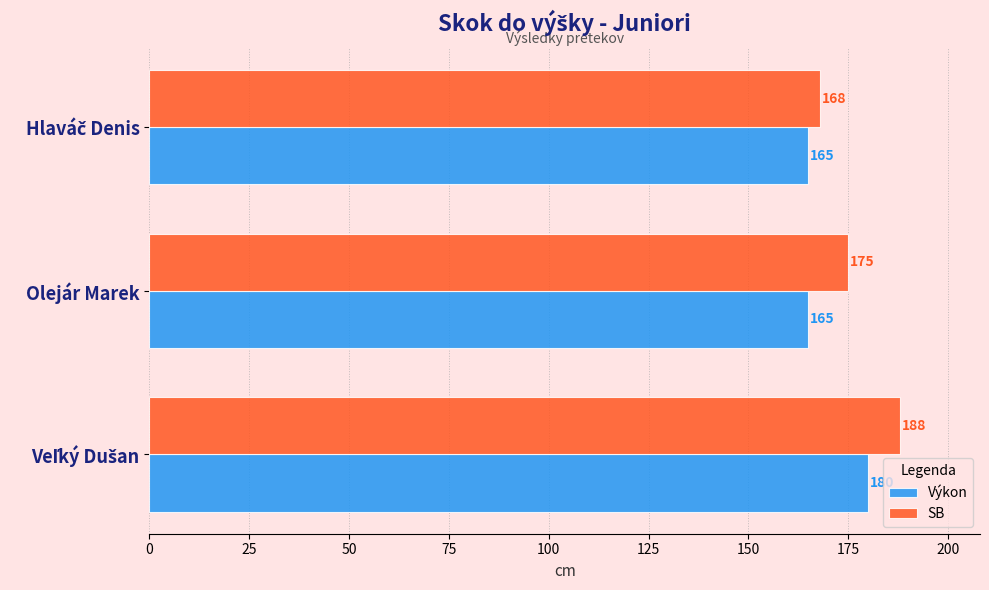

Which series has the widest spread of values?

SB